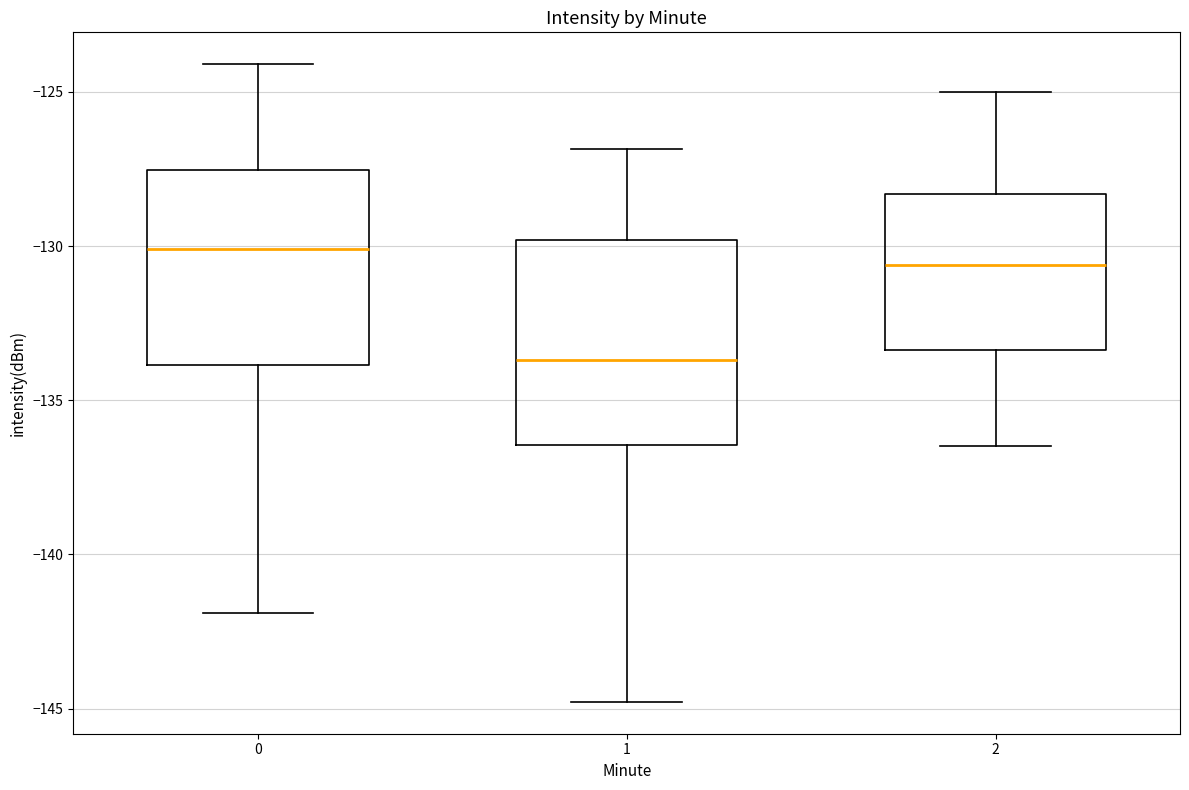

Reading left to right, read every box against the y-axis: the position of its median line, the range the box covers, and the ends of its whiskers. The values are not printed on the chart, so give them approximately, as read against the axis.

0: median -130.0, box -134.0 to -127.5, whiskers -142.0 to -124.0
1: median -133.5, box -136.5 to -130.0, whiskers -145.0 to -127.0
2: median -130.5, box -133.5 to -128.5, whiskers -136.5 to -125.0